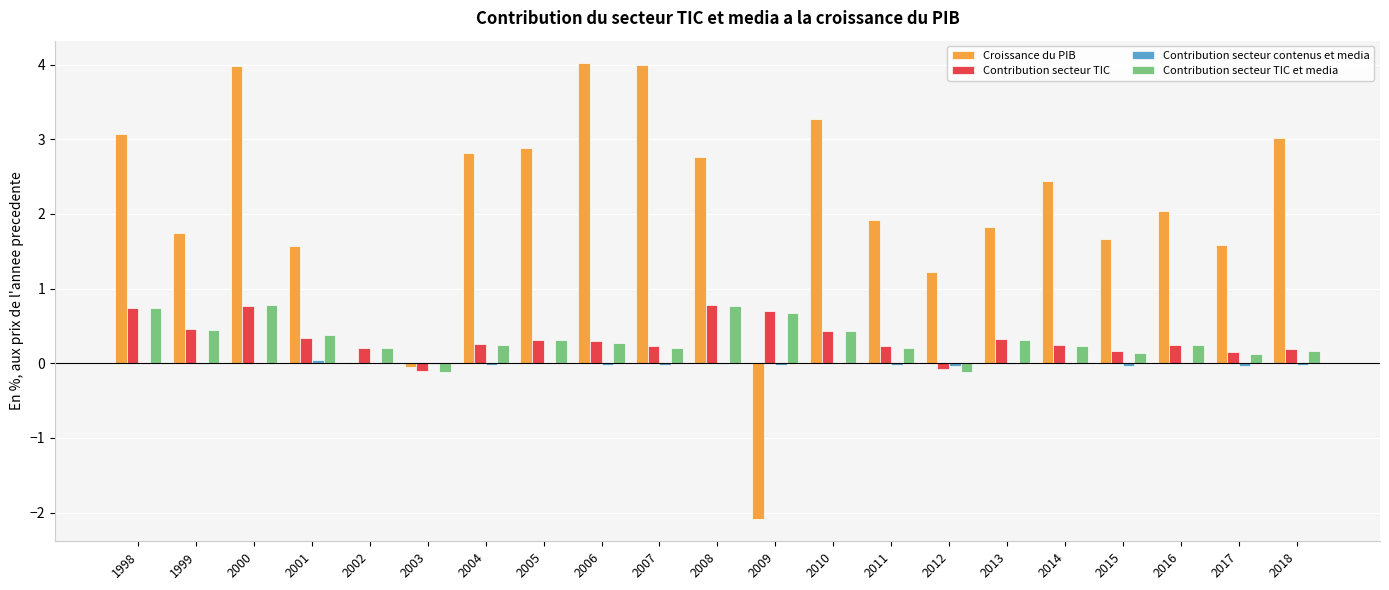

What is the total value across all series at 2012?

1.0